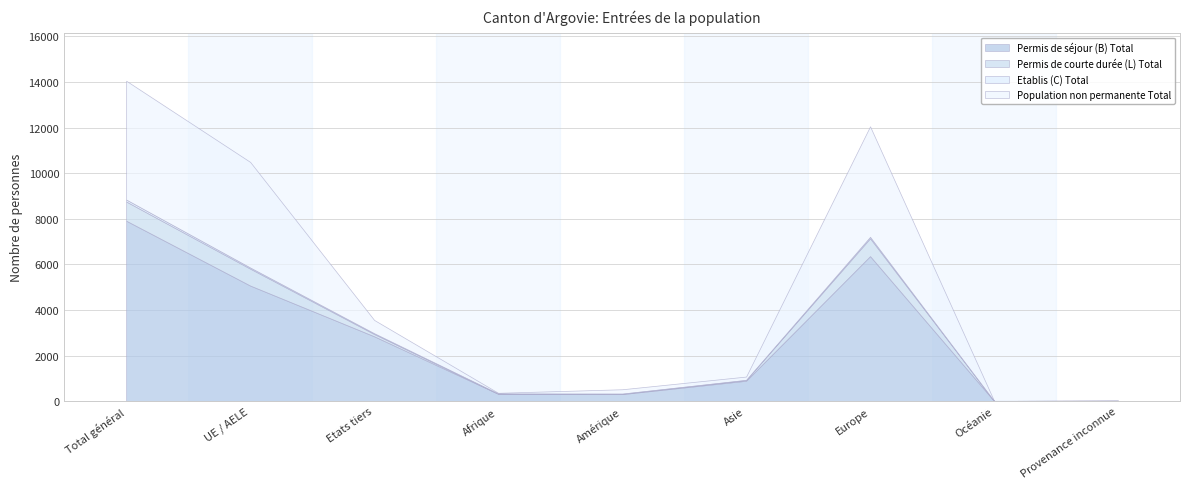

True or false: Permis de séjour (B) Total and Permis de courte durée (L) Total intersect in this chart.

False